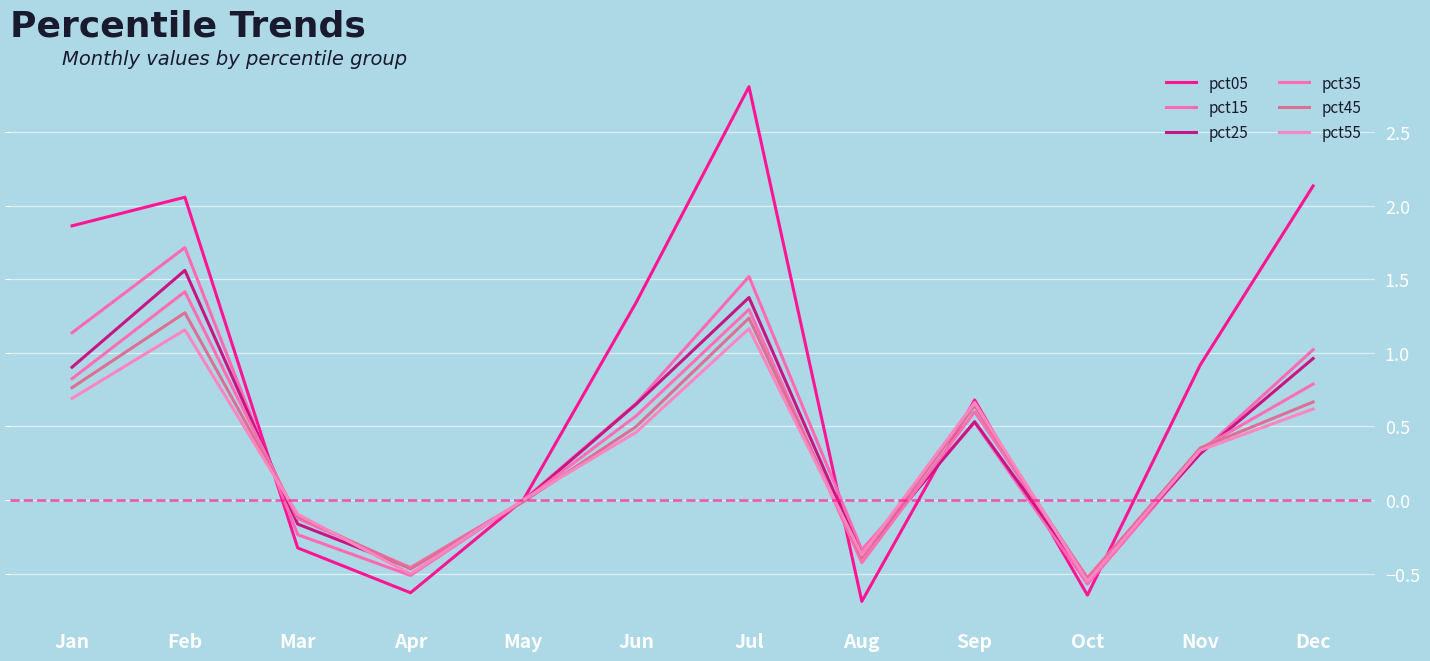

What is the value of the pct25 point at the 8th from the left?

-0.4